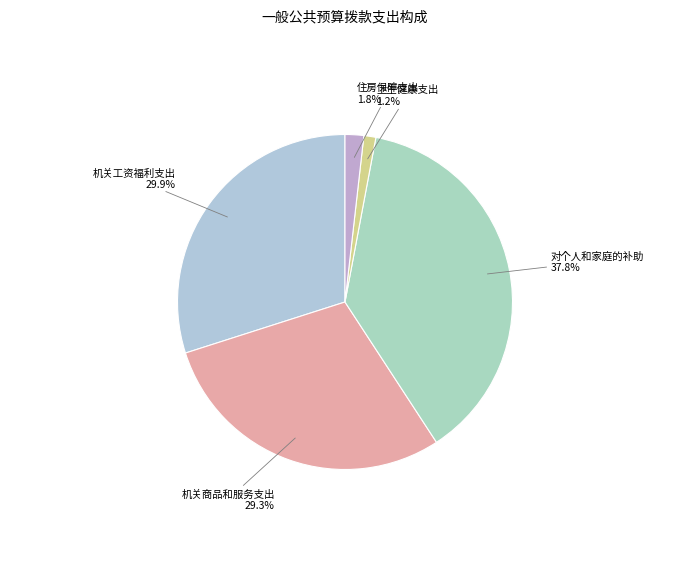

How many segments does this pie chart have?

5